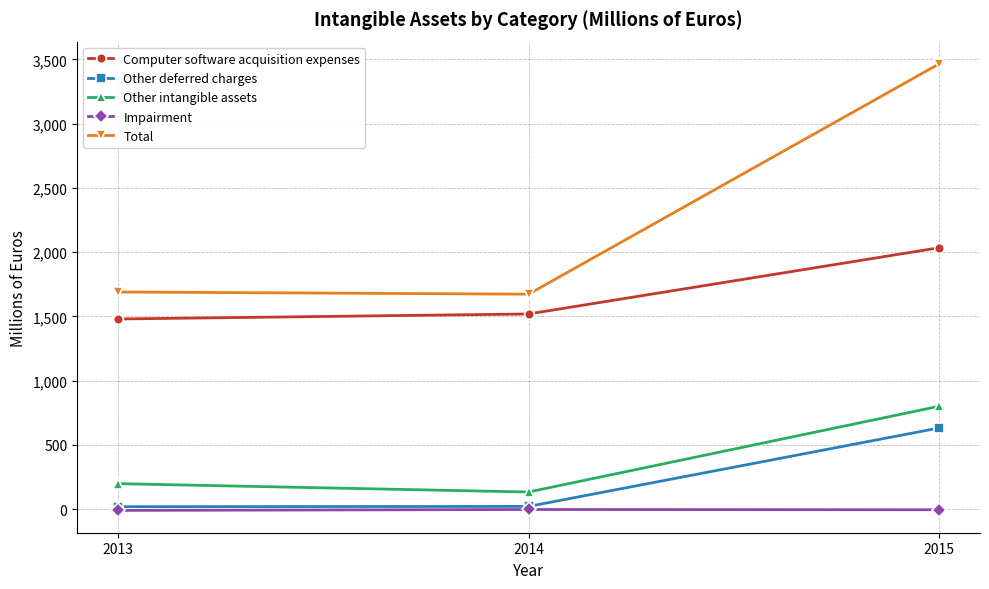

At which label does Other deferred charges reach its peak?

2015